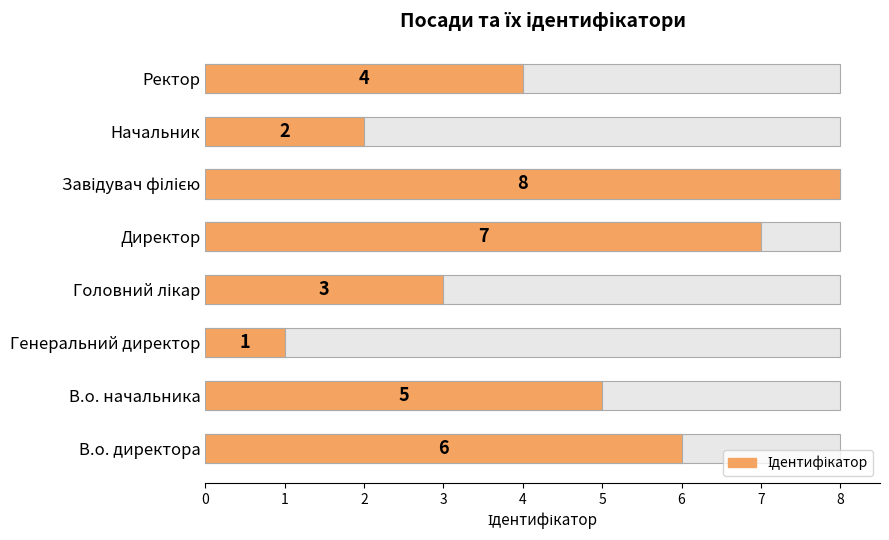

What is the difference between the maximum and minimum values?

7